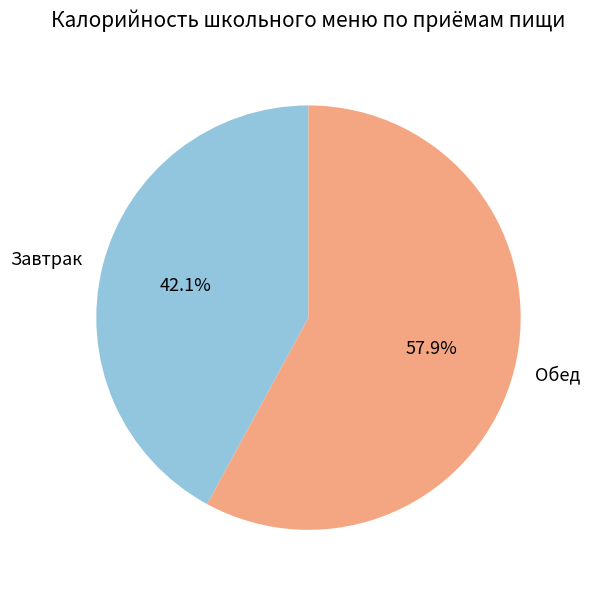

Do Обед and Завтрак together represent more than half of the pie?

Yes